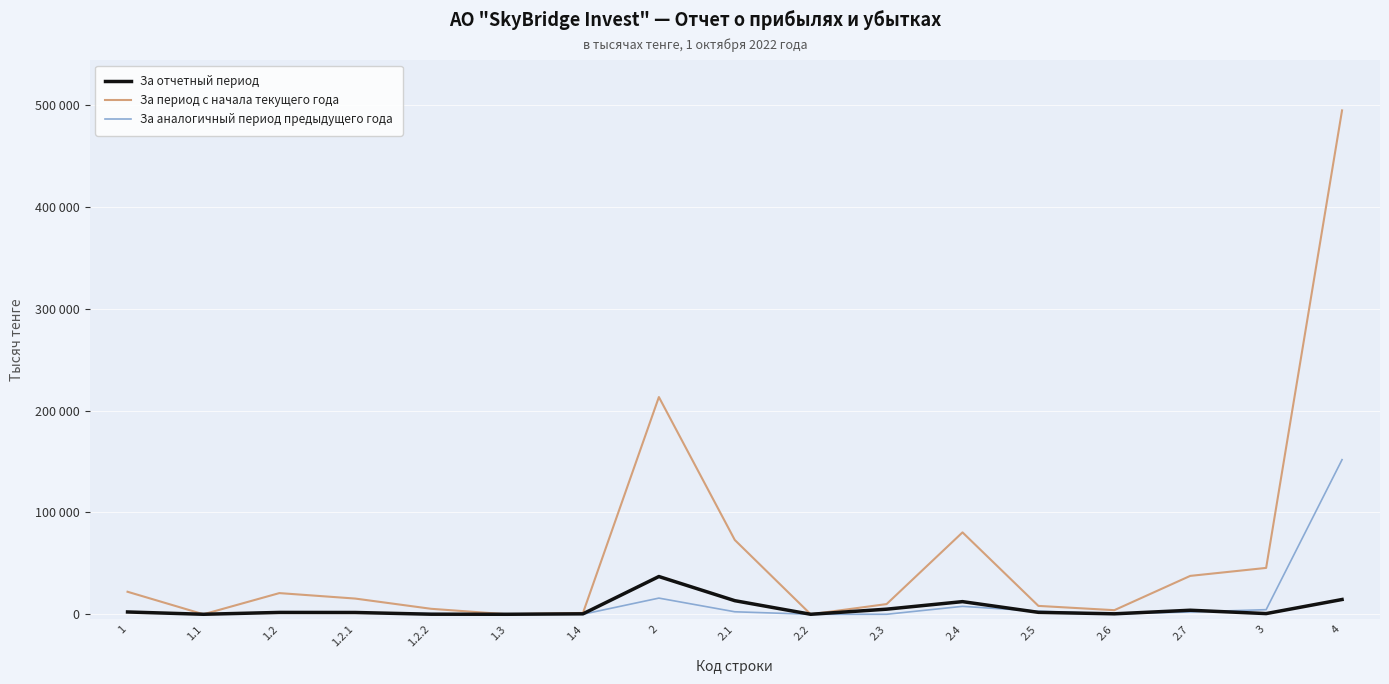

True or false: За аналогичный период предыдущего года has more than 0 interior local peaks.

True